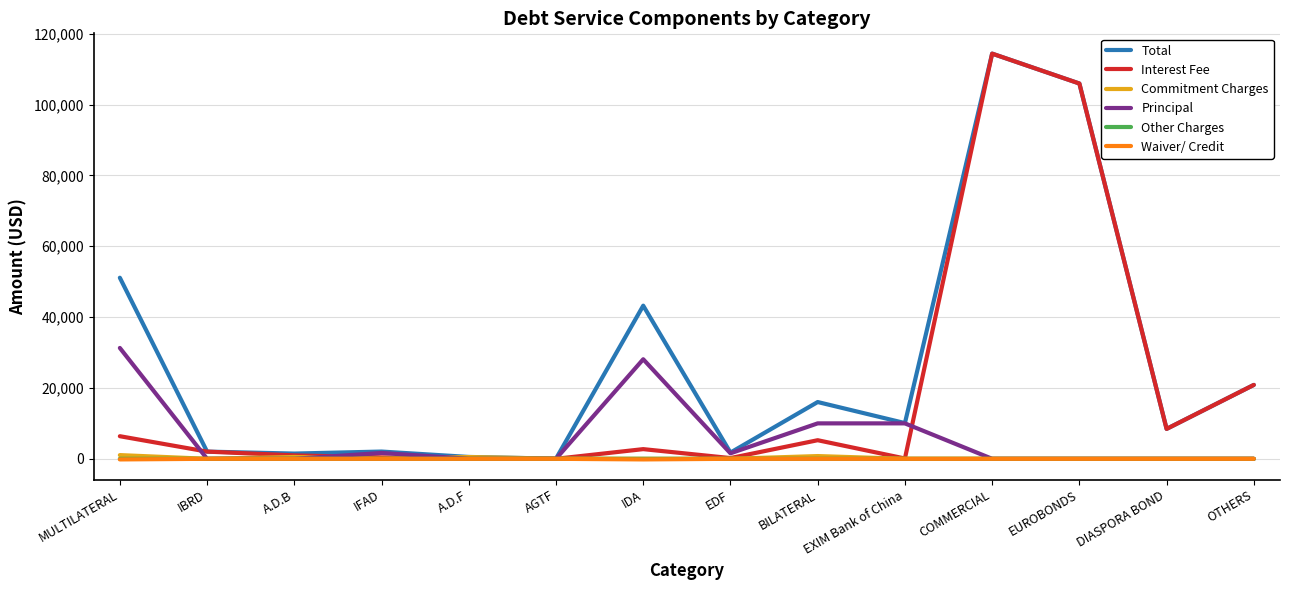

What is the greatest value displayed?

114375.0